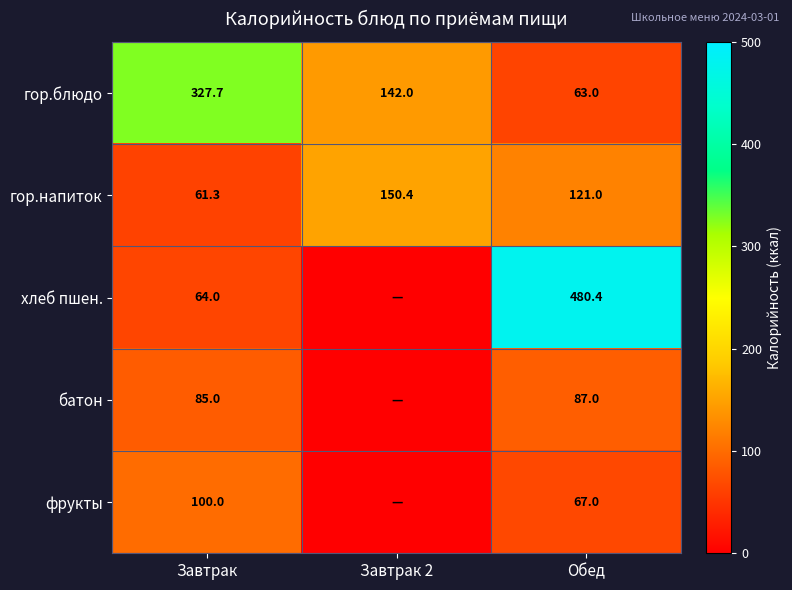

Where is гор.напиток nearest to the value 105?

Обед